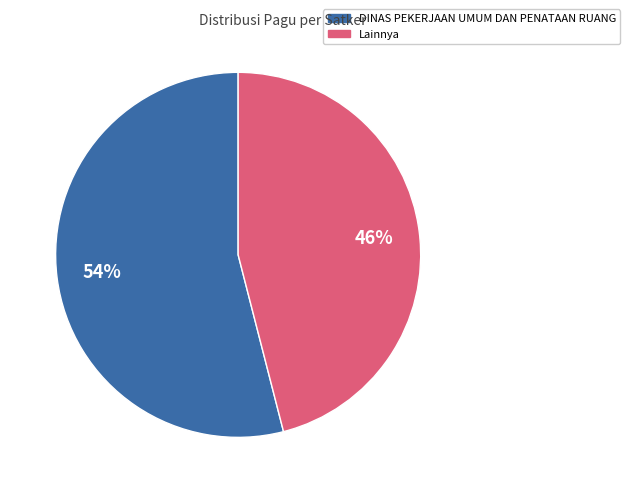

To the nearest percent, what is the difference between the largest and smallest slice percentages?

8%